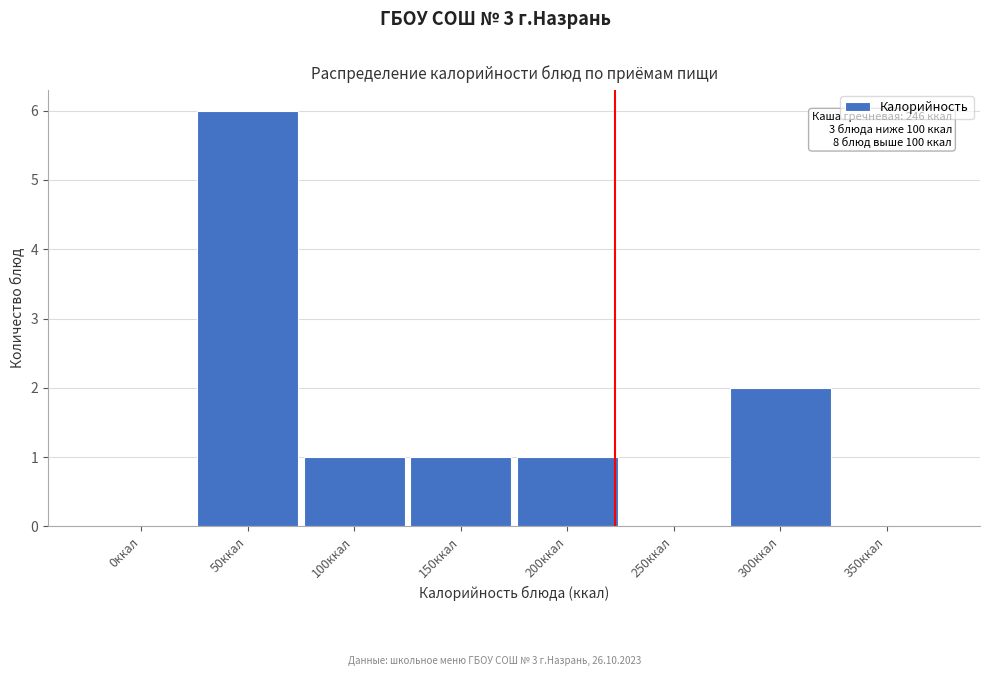

Reading left to right, extract all data points from this chart.

0ккал=0	50ккал=6	100ккал=1	150ккал=1	200ккал=1	250ккал=0	300ккал=2	350ккал=0